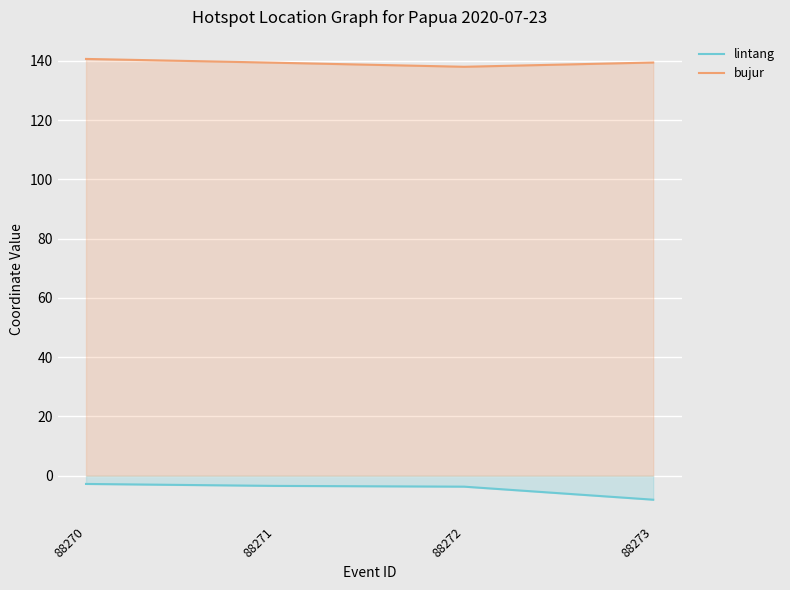

Is it true that lintang equals -12.8 at 88273?

False